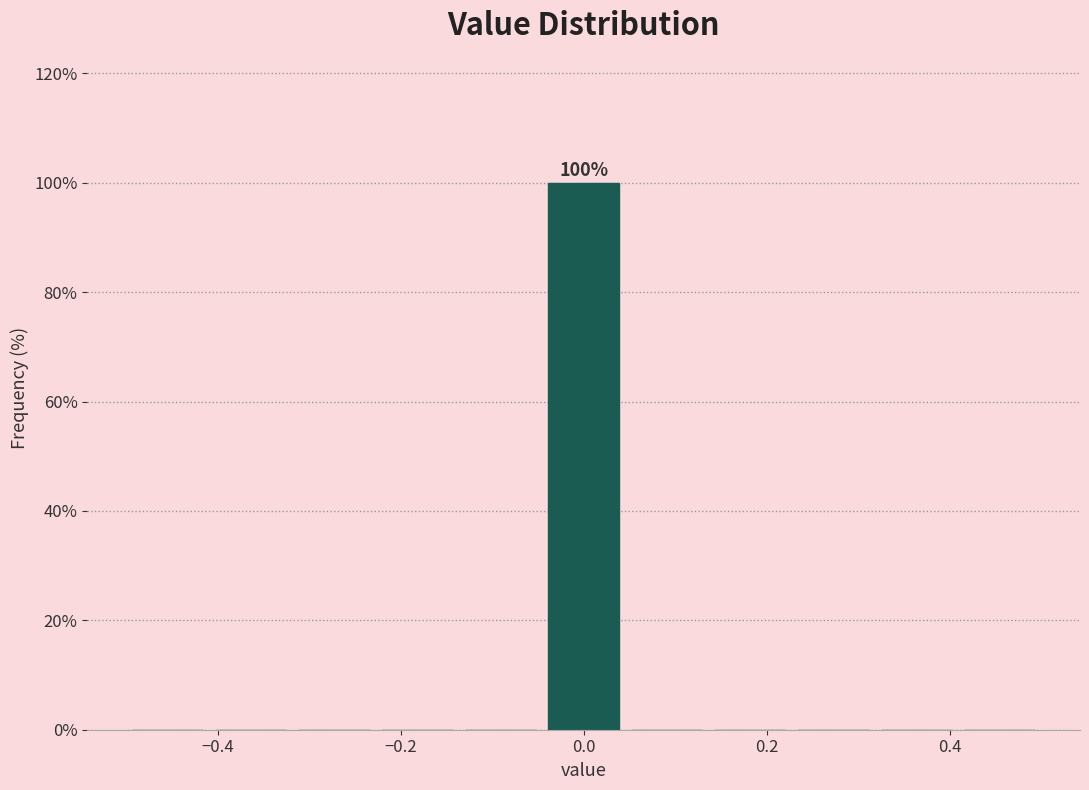

Which range on the x-axis has the tallest bar?

-0.04 to 0.04